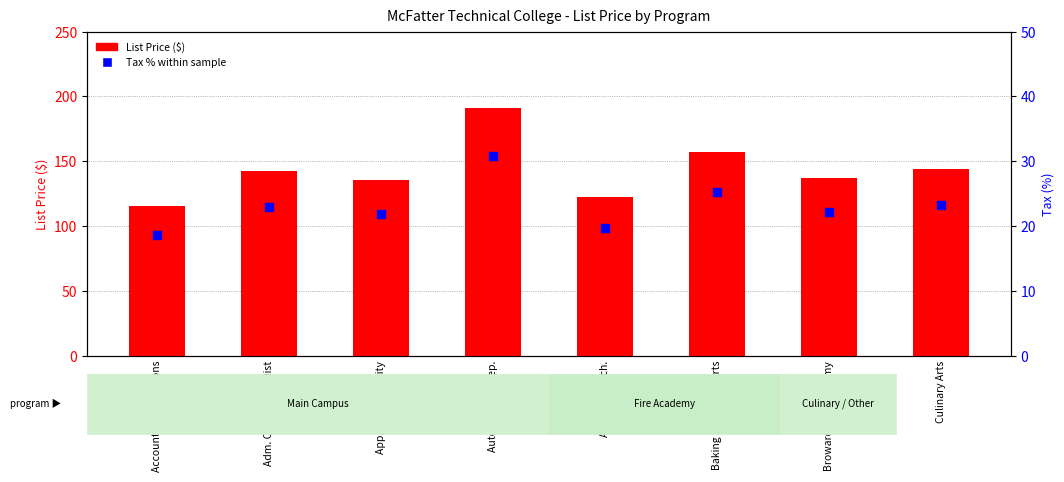

Which series reaches the minimum Y coordinate?

Tax % within sample